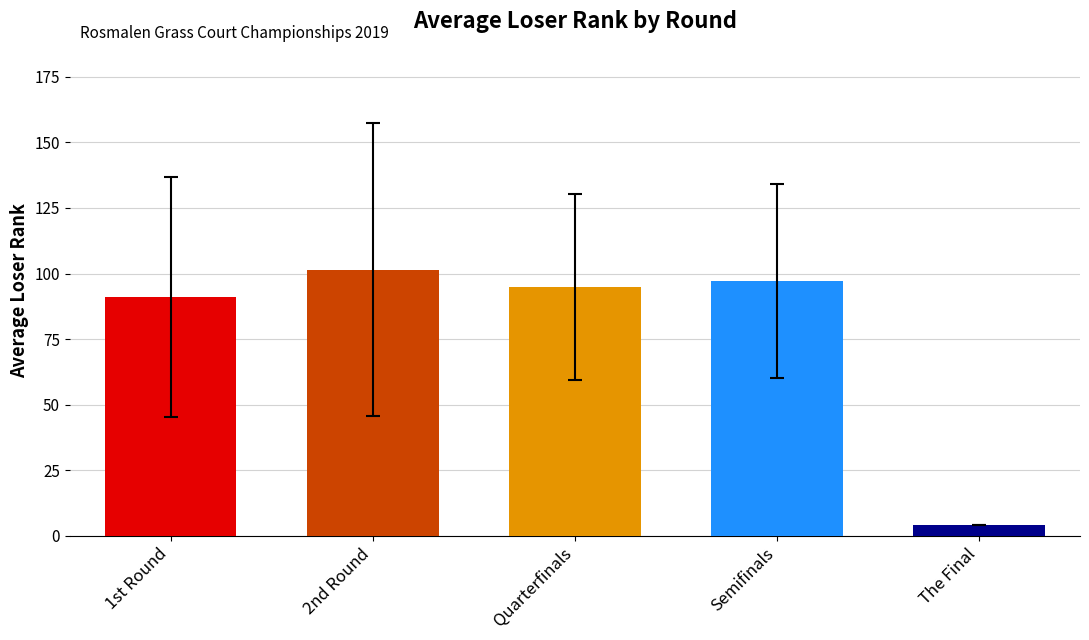

Between 2nd Round and Quarterfinals, which is larger?

2nd Round